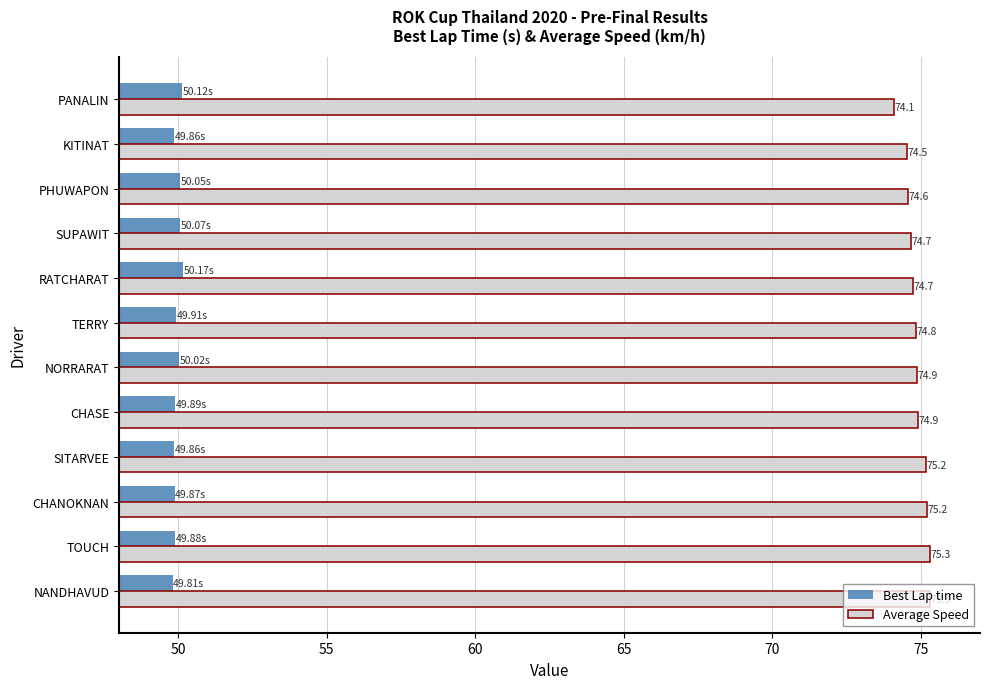

What is the difference between the maximum and second lowest values in the Average Speed series?

0.8